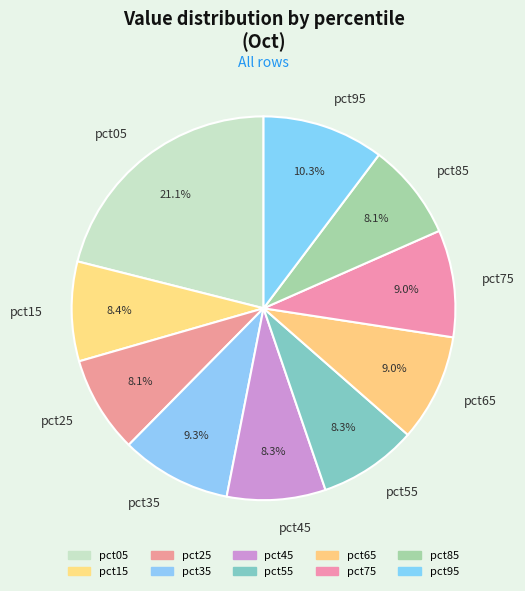

Which has a higher value, pct15 or pct05?

pct05